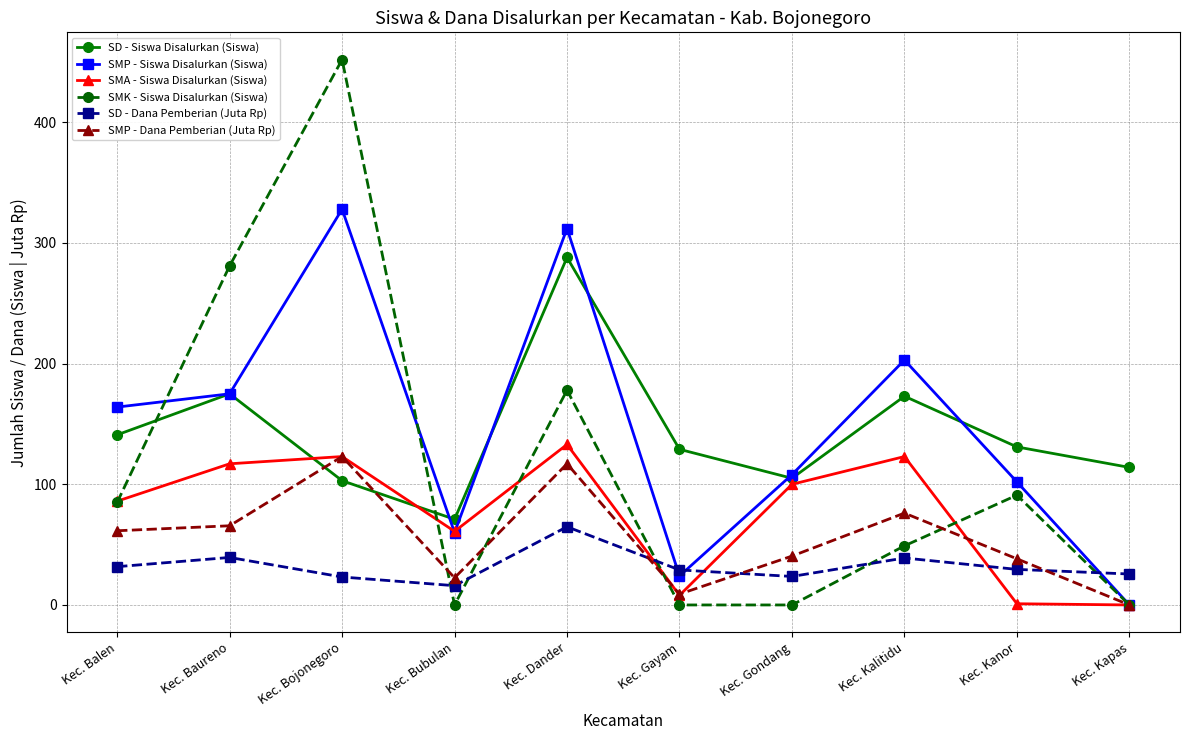

What is the difference between the highest and lowest values at Kec. Dander?

247.2